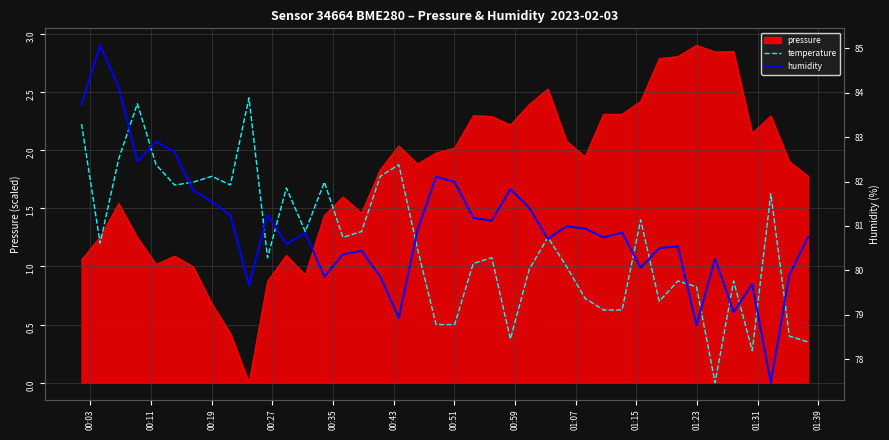

Which series has the largest total across all categories?

humidity